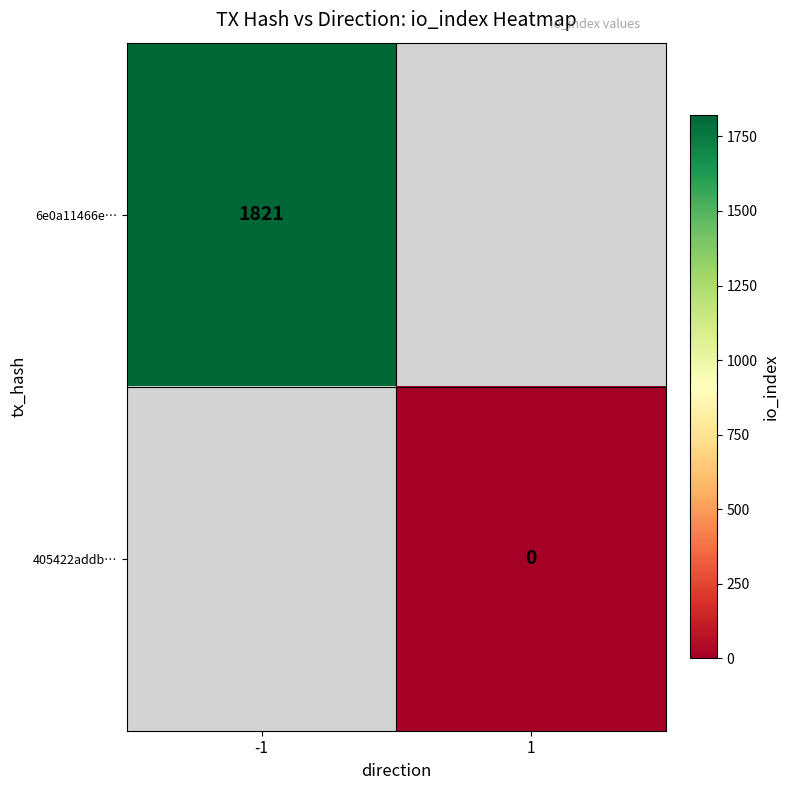

At how many categories does at least one series exceed 1637?

1